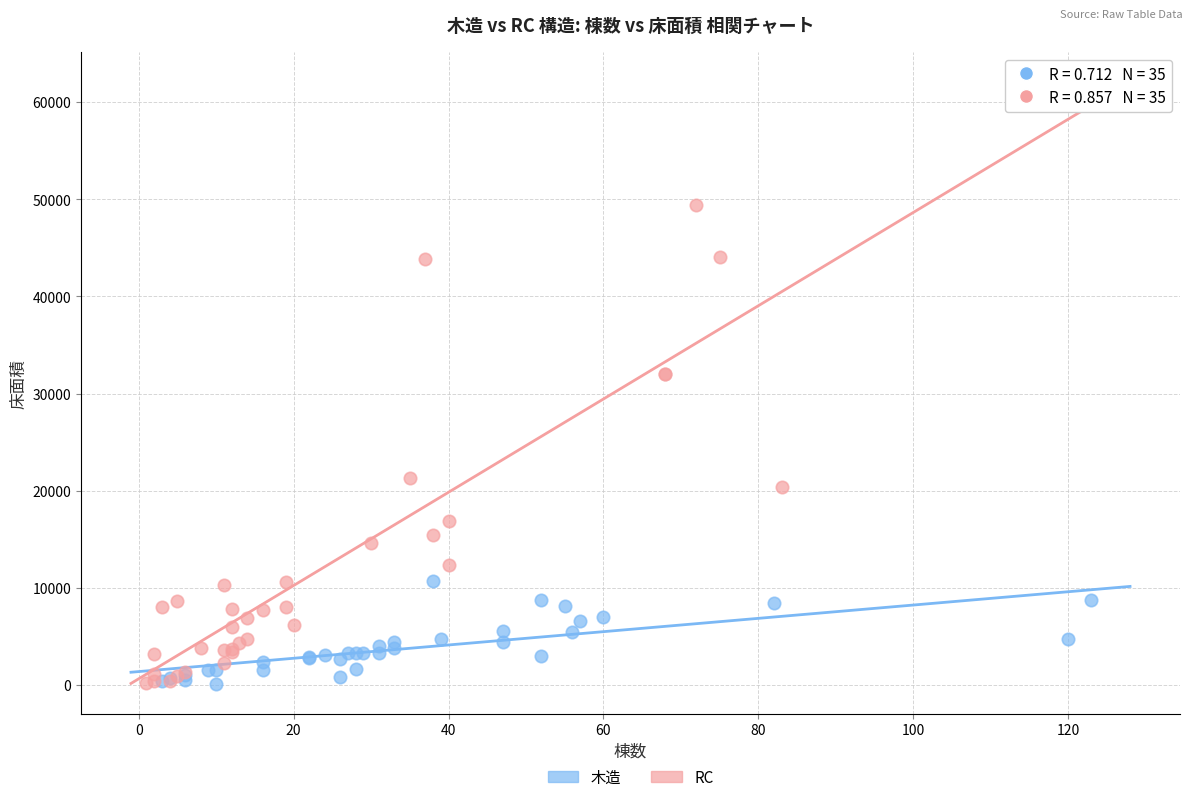

Which series has the largest Y range (max minus min)?

RC